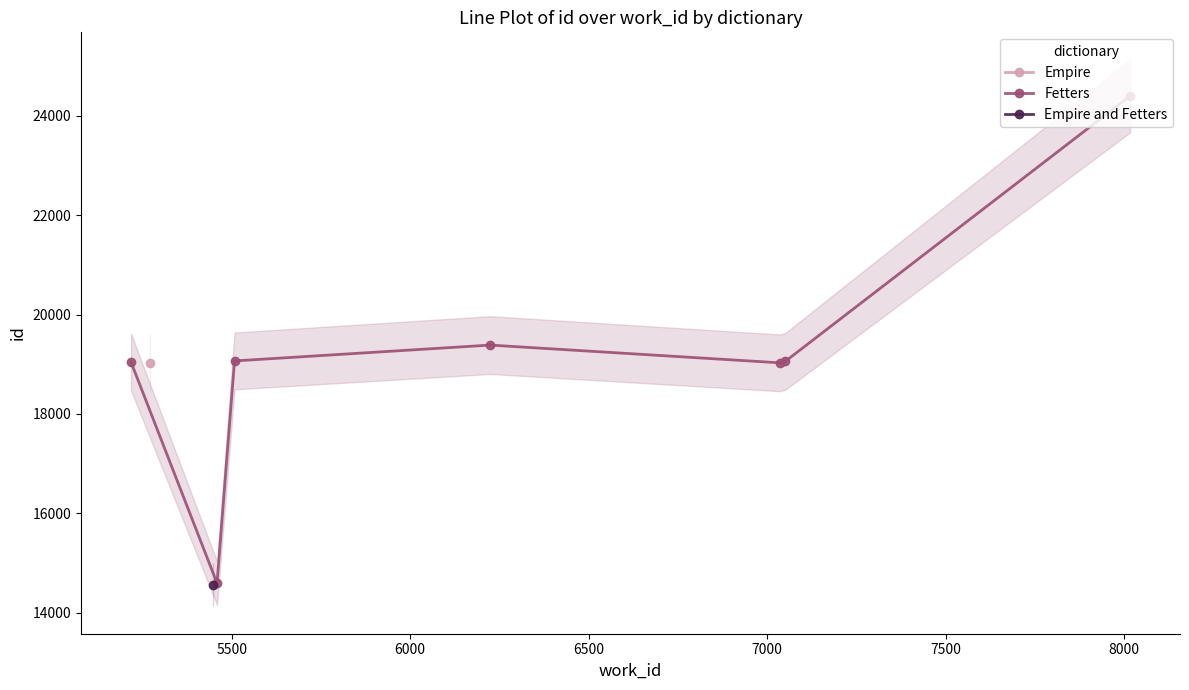

What is the value of the Fetters point at the 4th from the left?

19386